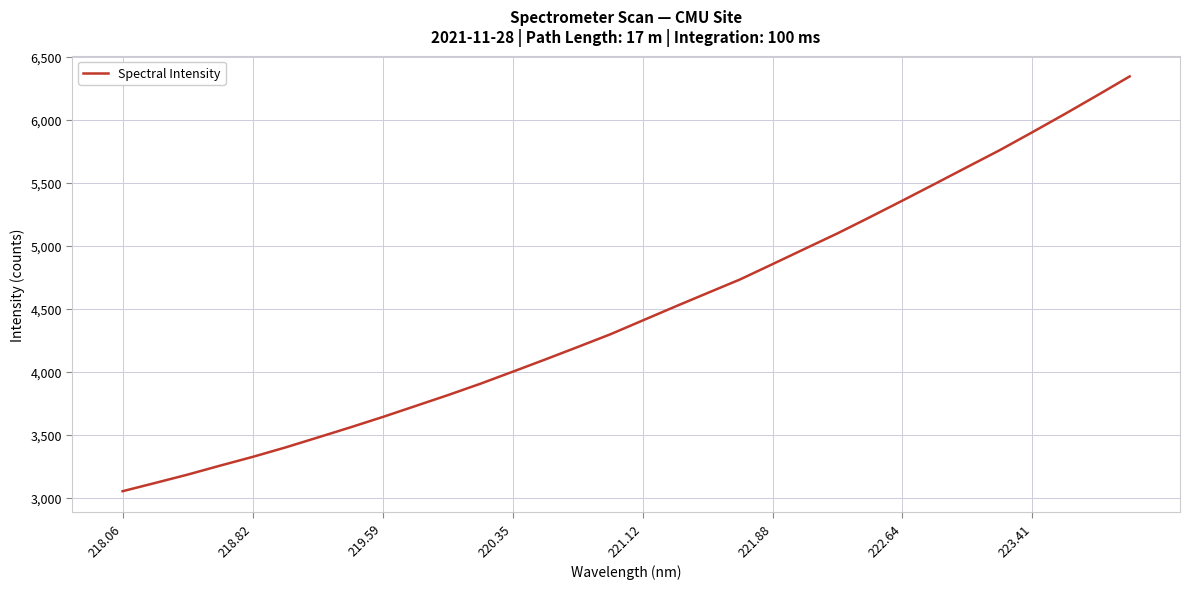

What is the greatest value displayed?

6345.9